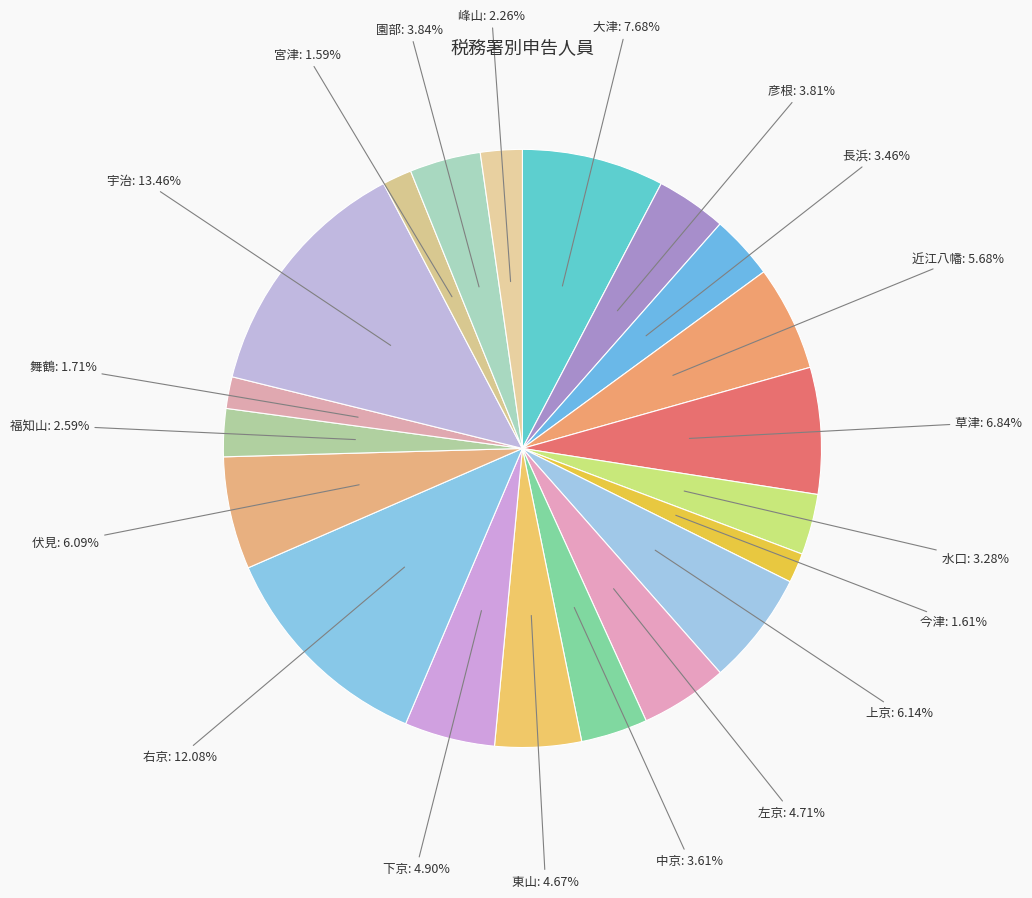

How many segments does this pie chart have?

20